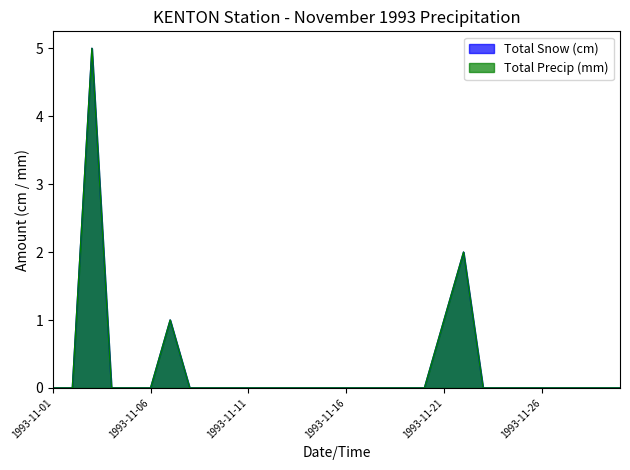

What are all the series names shown in the legend?

Total Snow (cm), Total Precip (mm)